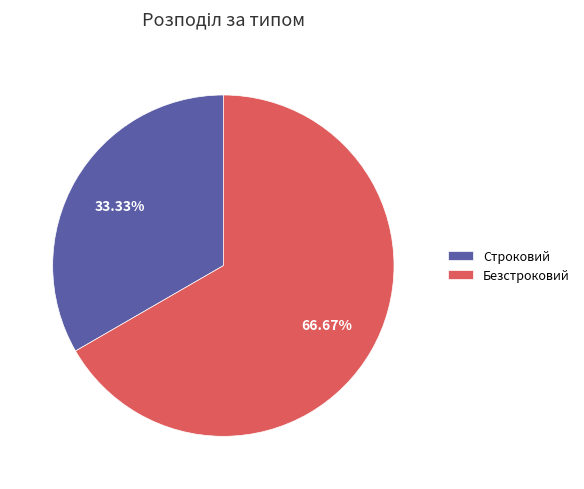

Between Безстроковий and Строковий, which is larger?

Безстроковий